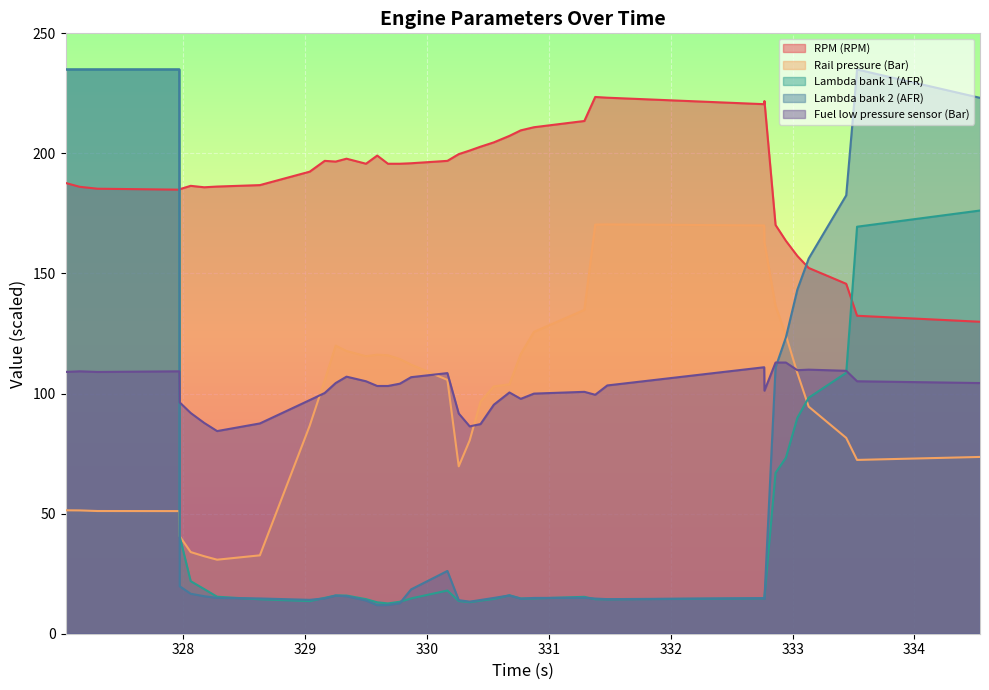

What is the sum of all Lambda bank 2 (AFR) values?

2526.3